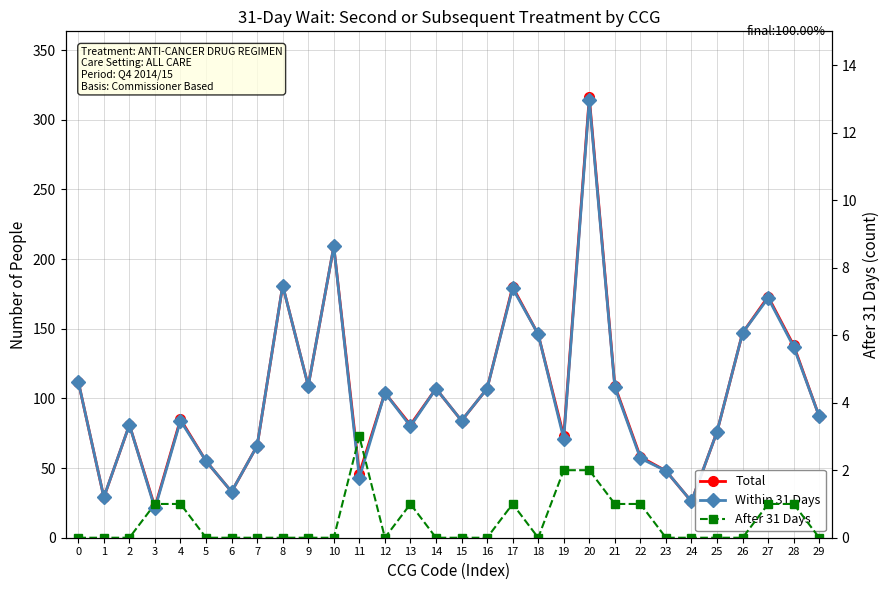

At which category is the sum across all series the highest?

20